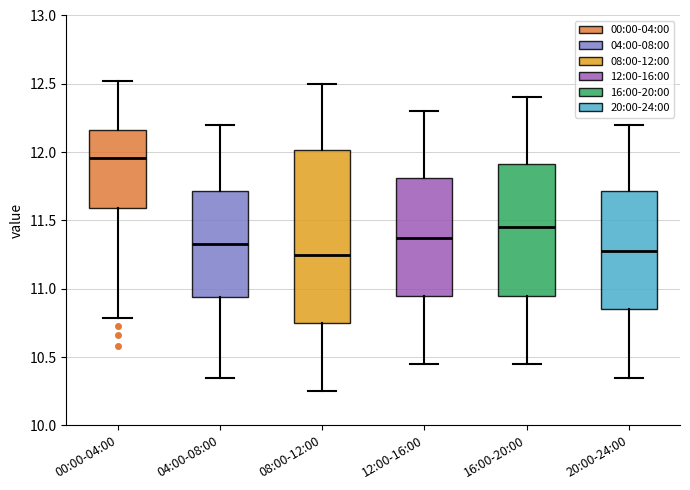

Reading left to right, read every box against the y-axis: the position of its median line, the range the box covers, and the ends of its whiskers. The values are not printed on the chart, so give them approximately, as read against the axis.

00:00-04:00: median 11.95, box 11.60 to 12.15, whiskers 10.80 to 12.50
04:00-08:00: median 11.35, box 10.95 to 11.70, whiskers 10.35 to 12.20
08:00-12:00: median 11.25, box 10.75 to 12.00, whiskers 10.25 to 12.50
12:00-16:00: median 11.40, box 10.95 to 11.80, whiskers 10.45 to 12.30
16:00-20:00: median 11.45, box 10.95 to 11.90, whiskers 10.45 to 12.40
20:00-24:00: median 11.30, box 10.85 to 11.70, whiskers 10.35 to 12.20